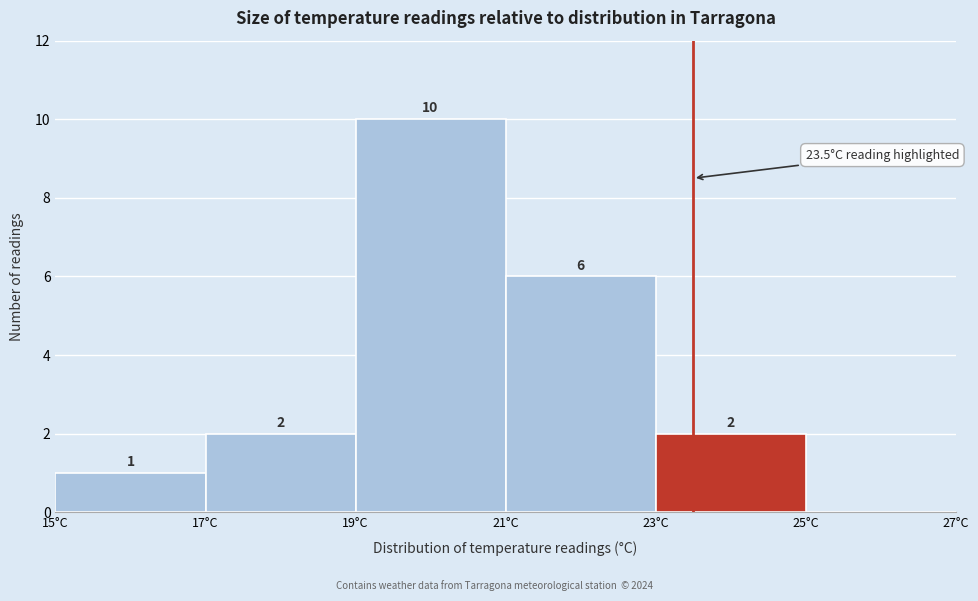

Over which range of the x-axis is the bar tallest?

19 to 21